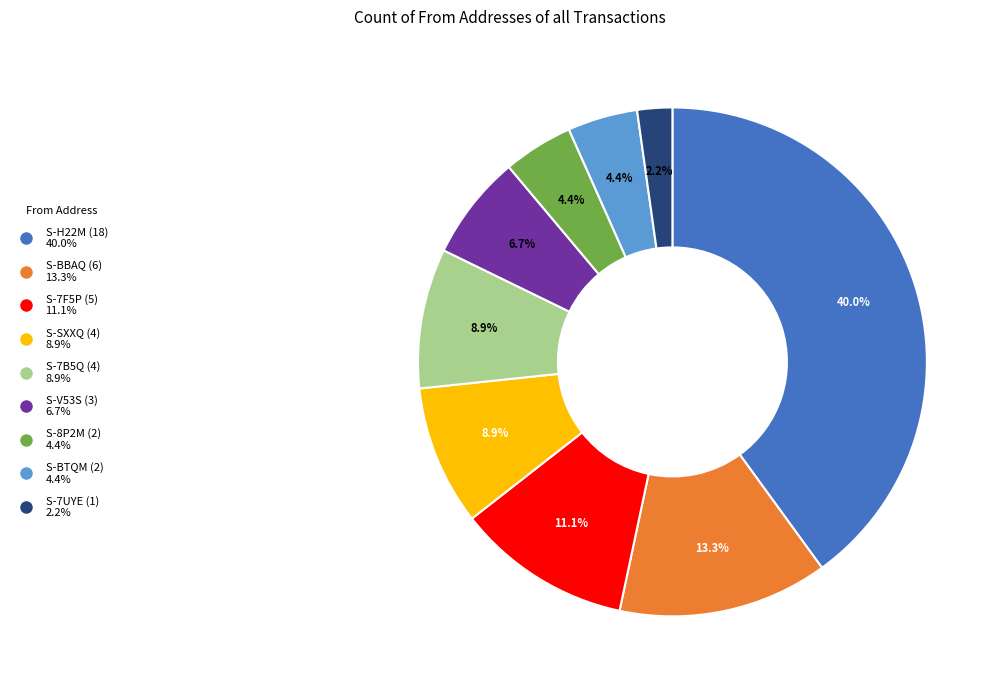

Which category has the smallest portion of the pie?

S-7UYE-YKU7-AKQL-9VLJ7